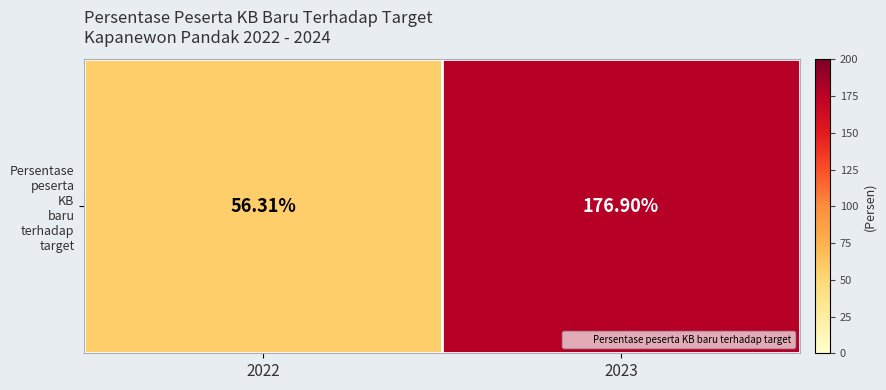

What is the sum of the values at 2022 and 2023?

233.2